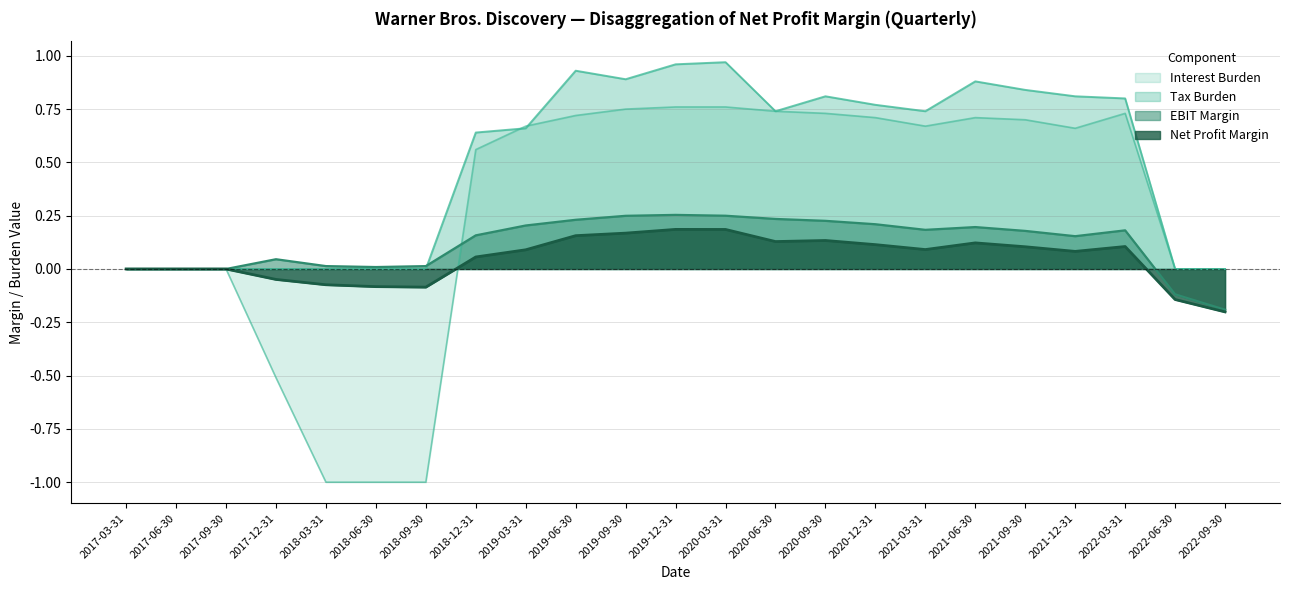

Does the chart have visible grid lines?

Yes